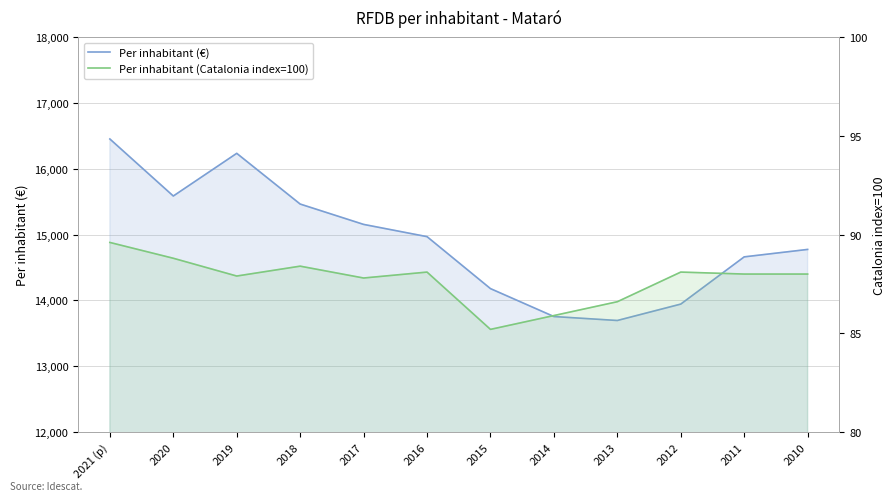

How many interior local valleys does the Per inhabitant (Catalonia index=100) series have?

3